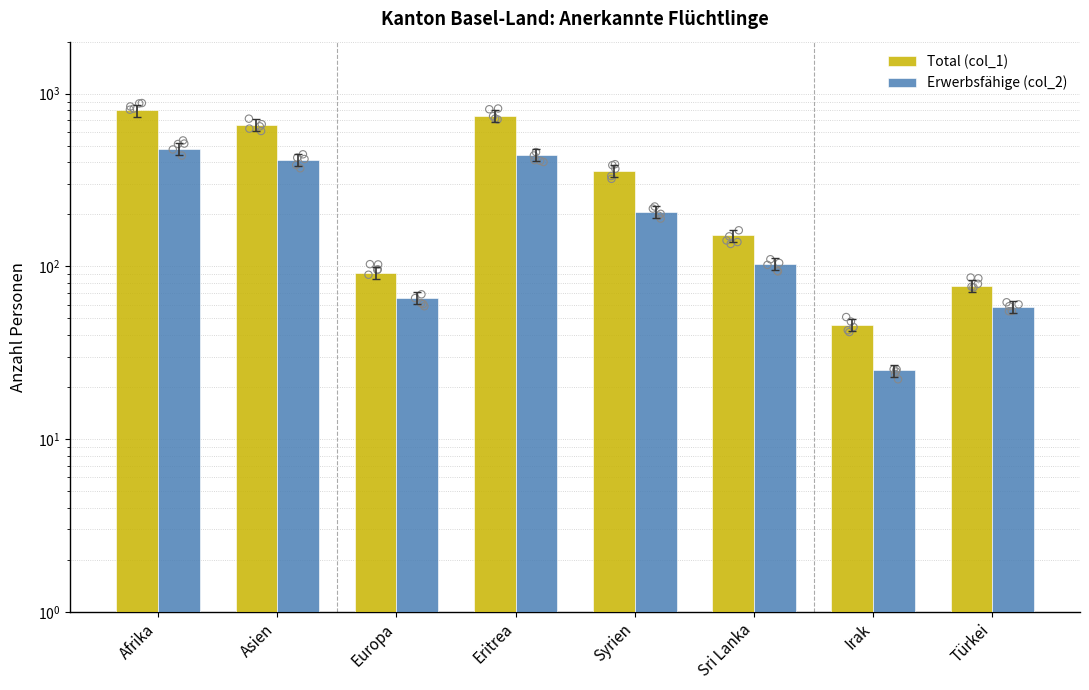

What are all the series names shown in the legend?

Total (col_1), Erwerbsfähige (col_2)